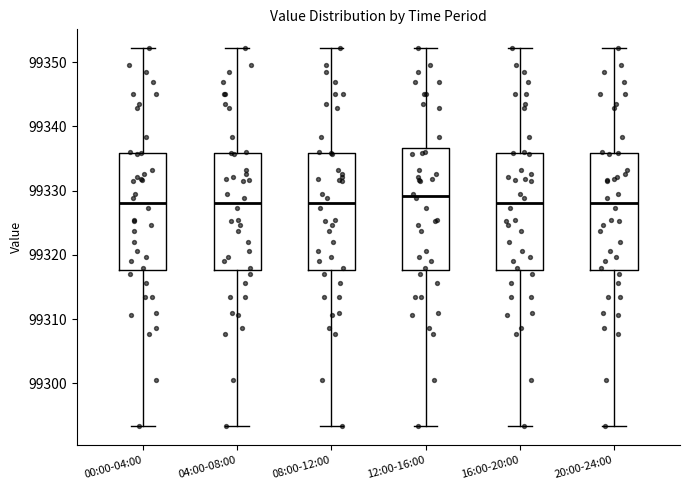

Where is the lower edge of the box for 12:00-16:00 on the y-axis? The values are not printed on the chart, so give them approximately, as read against the axis.

99318